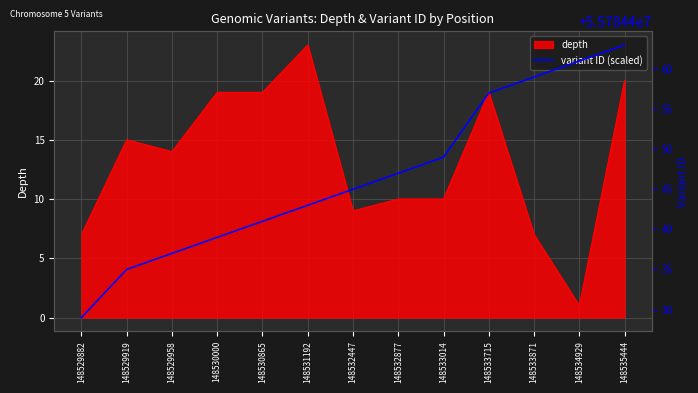

At which label is depth closest to 12?

148529958